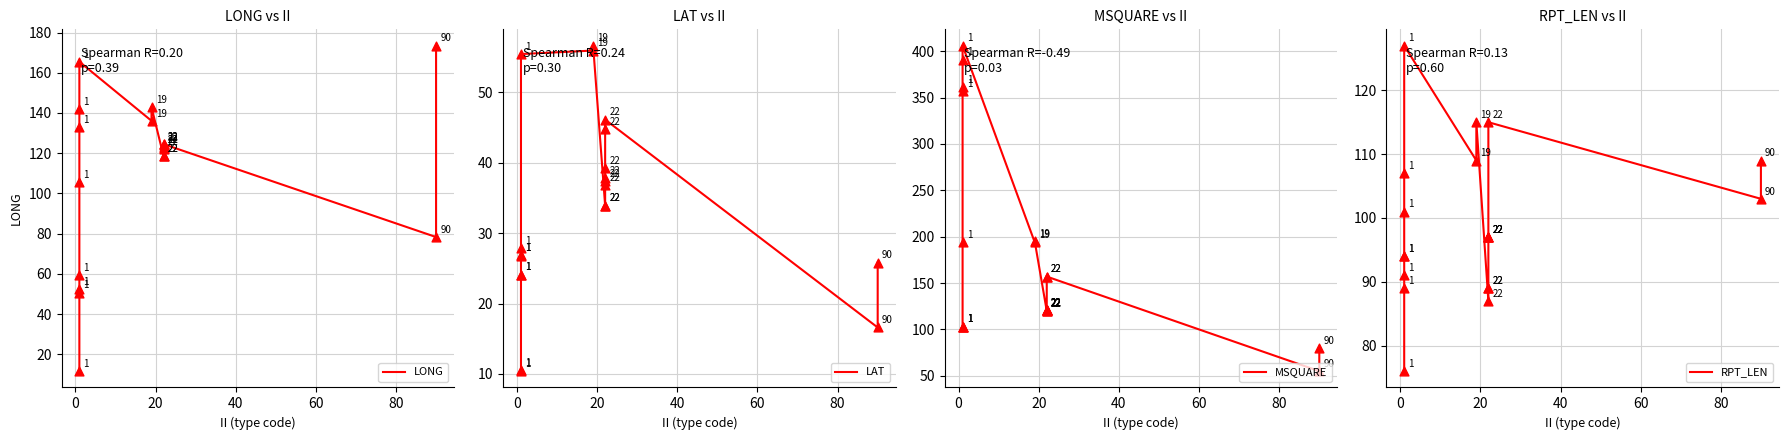

Which series has the largest total across all categories?

MSQUARE